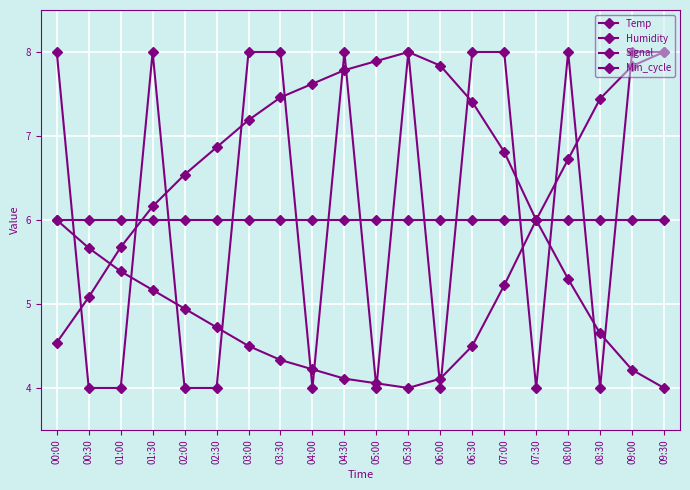

Count the number of data series in this chart.

4